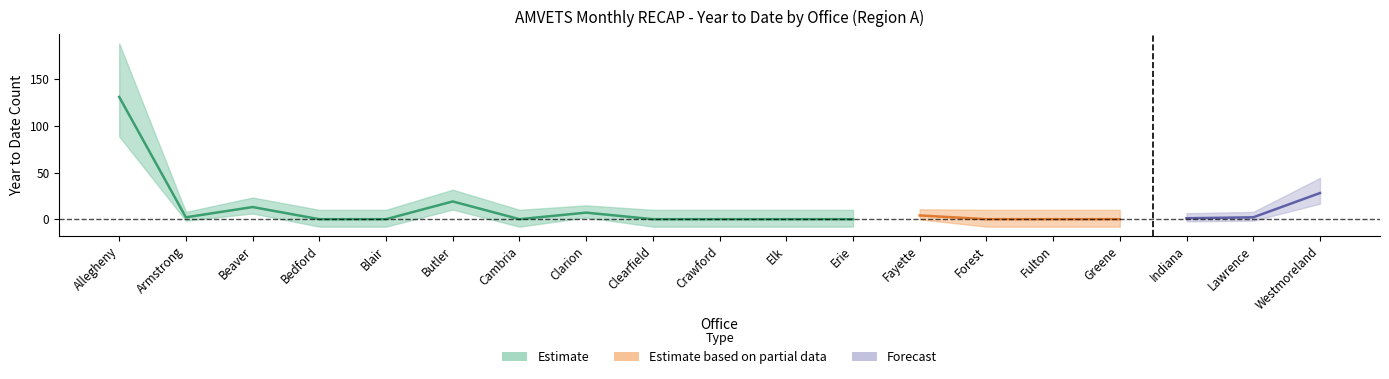

Does the chart display data point markers on the line(s)?

No